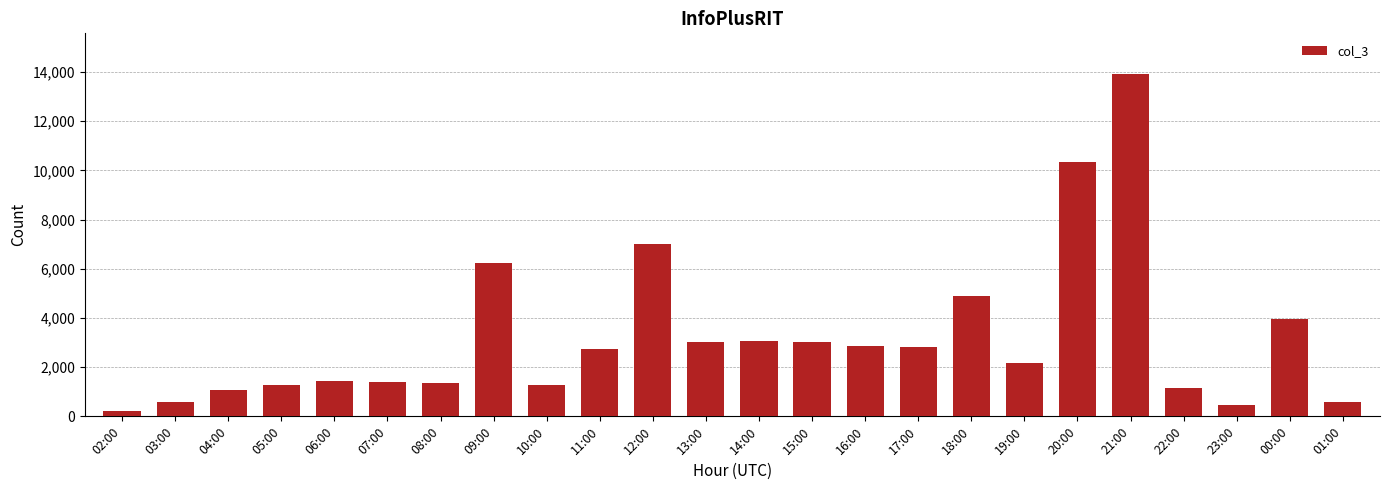

Where is the data nearest to the value 7066?

12:00